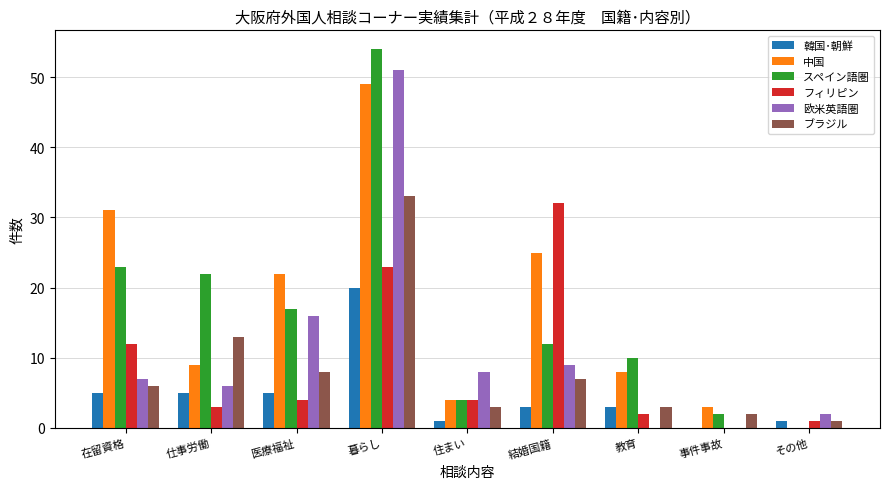

Is it true that 中国 equals 6 at 住まい?

False